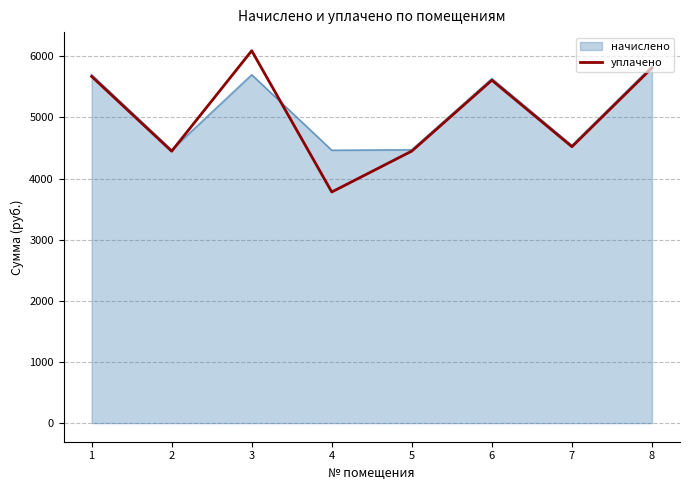

Which series has the largest range (max minus min)?

уплачено